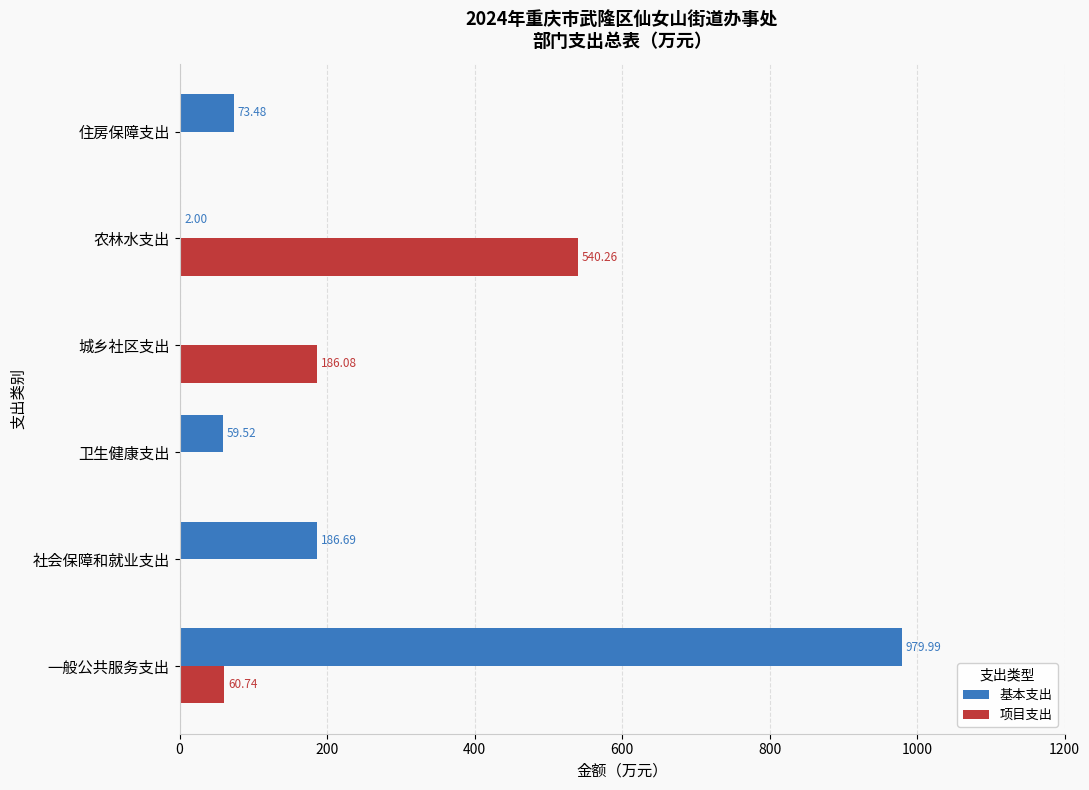

Which series changed the most between 农林水支出 and 住房保障支出?

项目支出